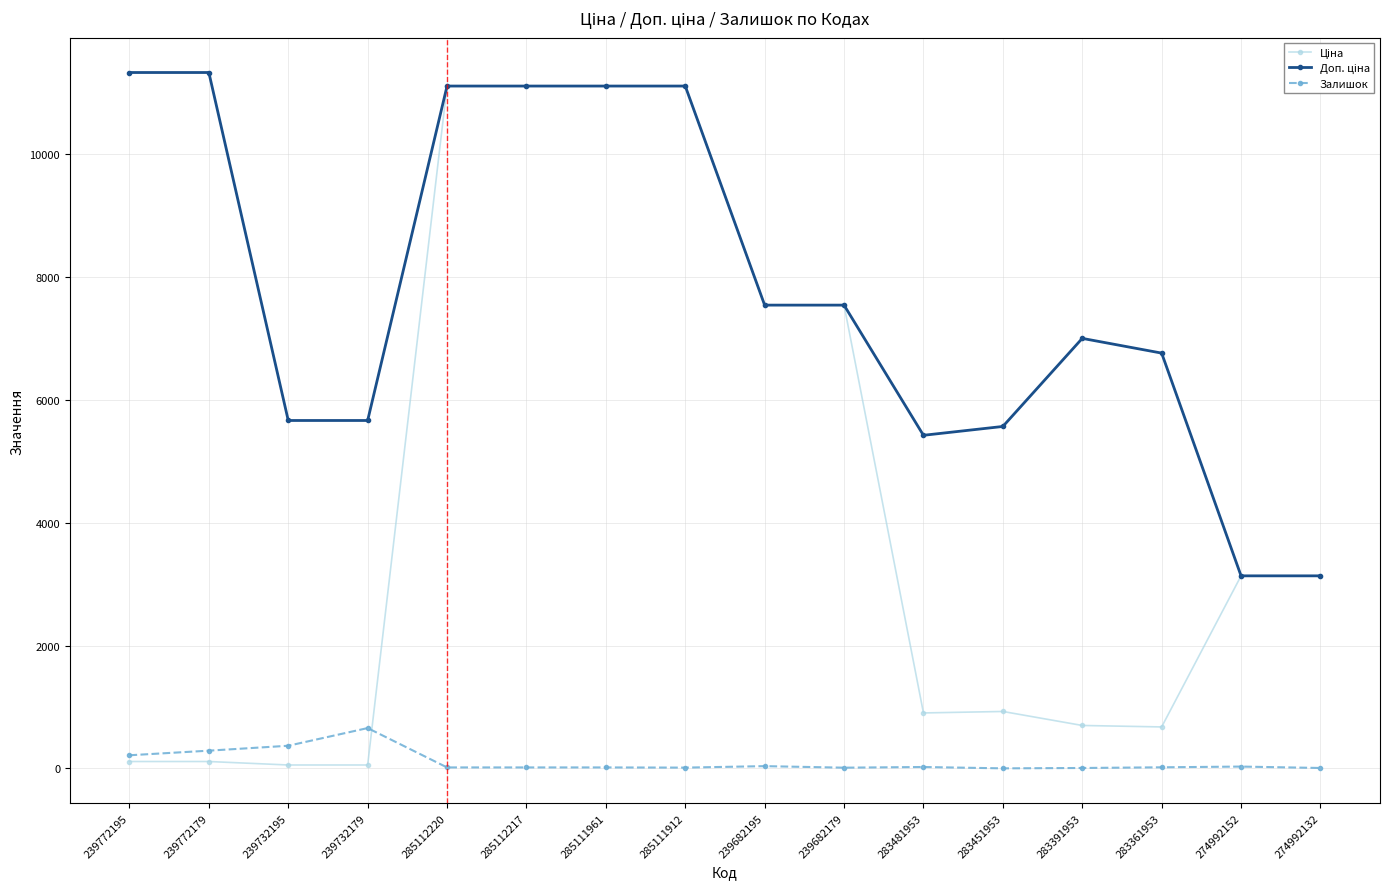

How many distinct data groups are displayed?

3